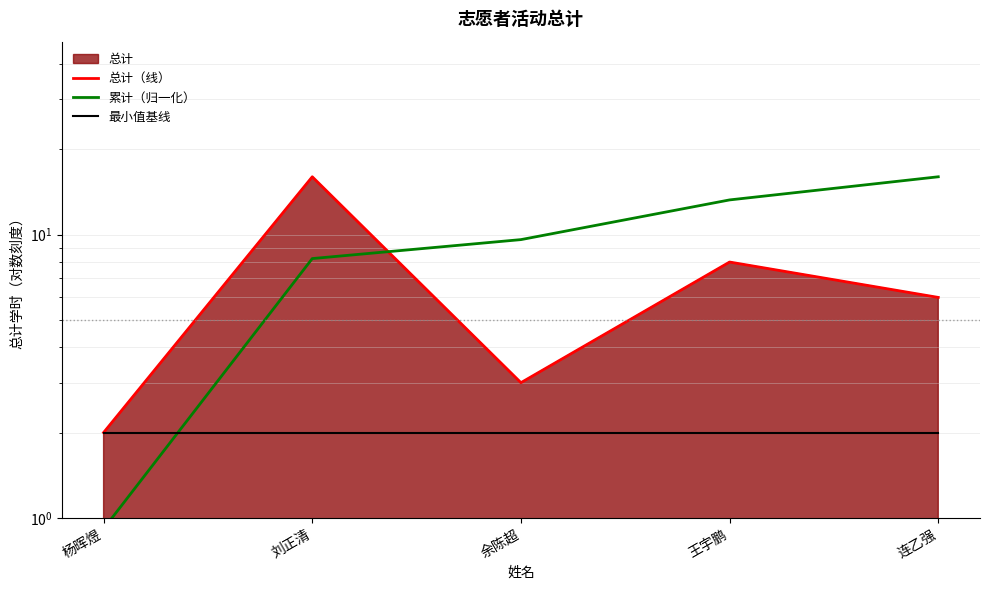

Which series has the largest total across all categories?

累计（归一化）